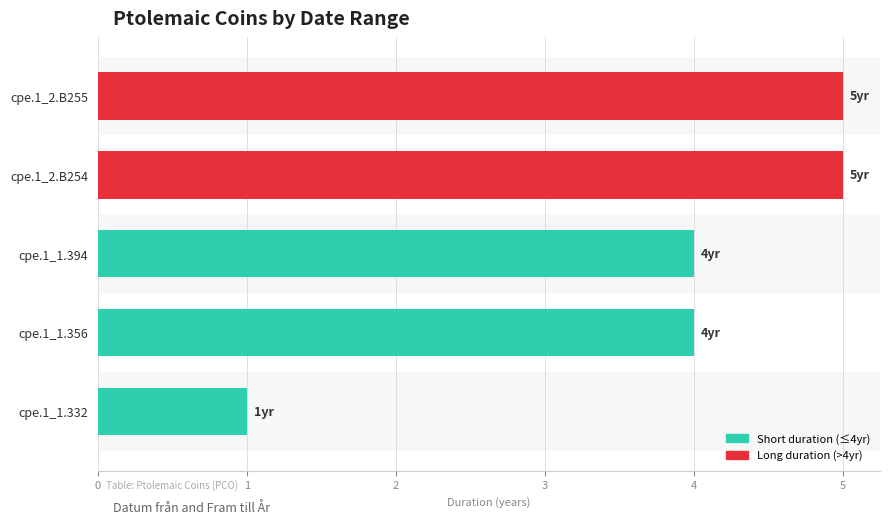

What is the difference between the second highest and minimum values?

4